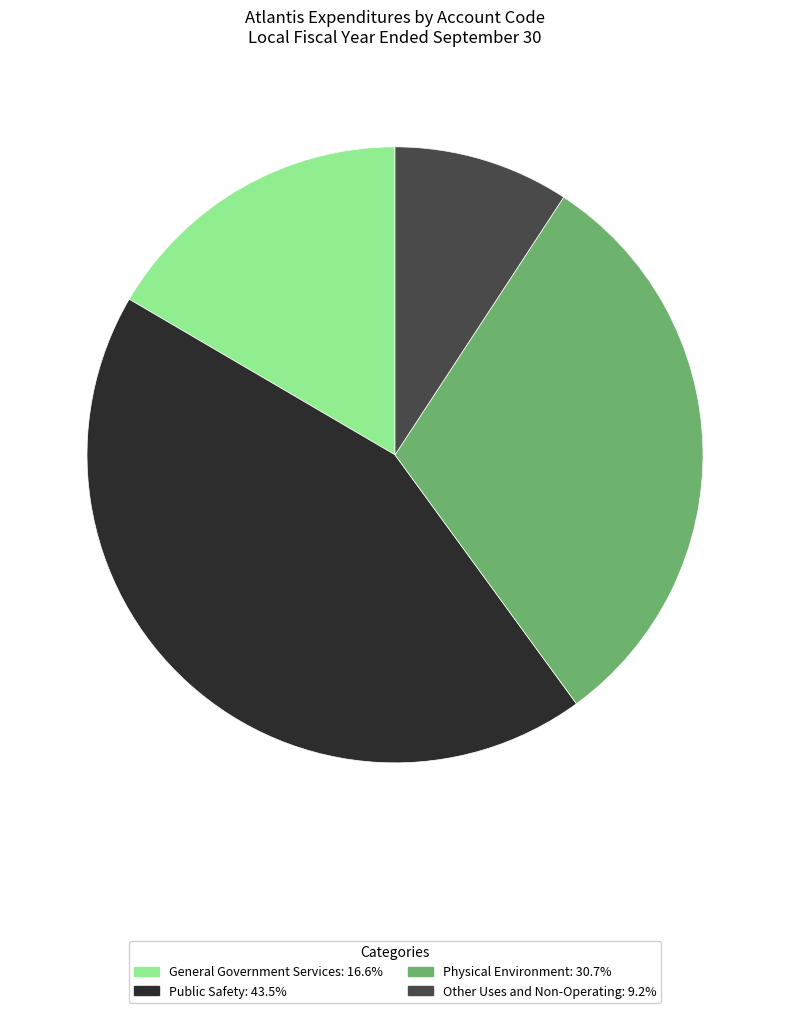

Is it true that Physical Environment is 31% of the pie?

True